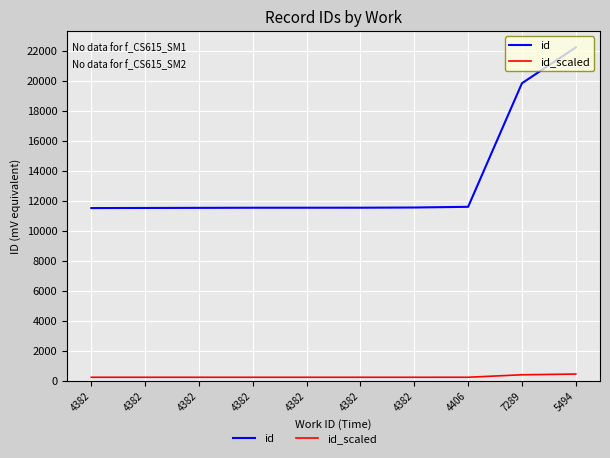

Rank the series by their average value, from lowest to highest.

id_scaled, id